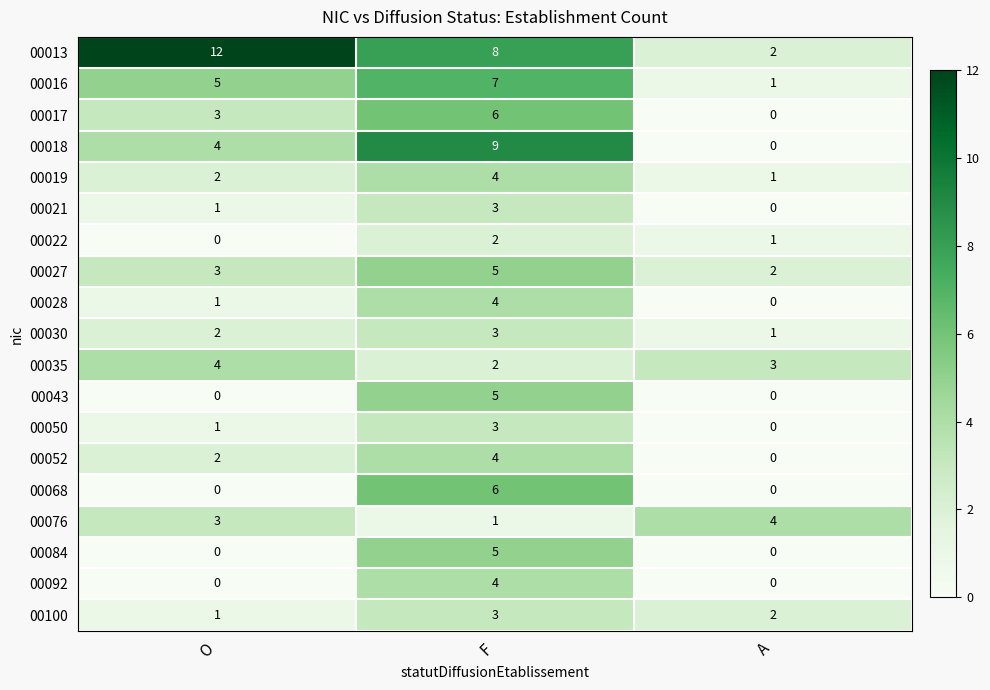

How many categories are shown in the chart?

3